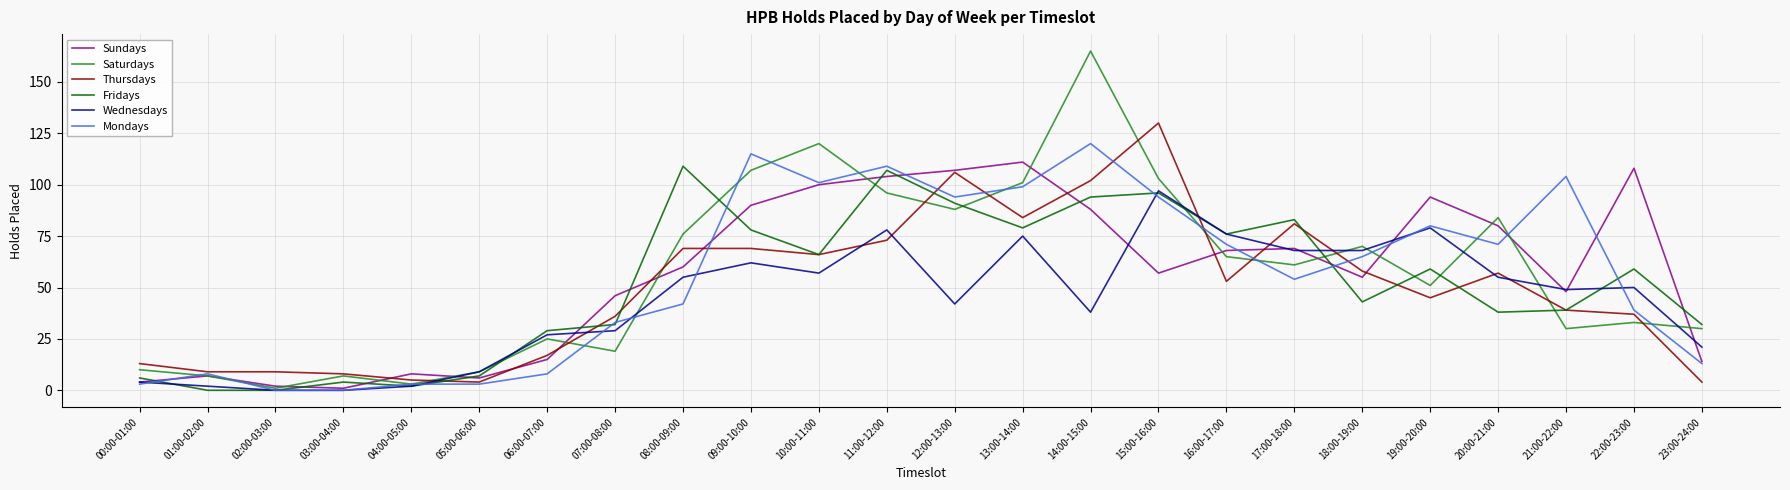

How many values in the Wednesdays series are below 50?

12